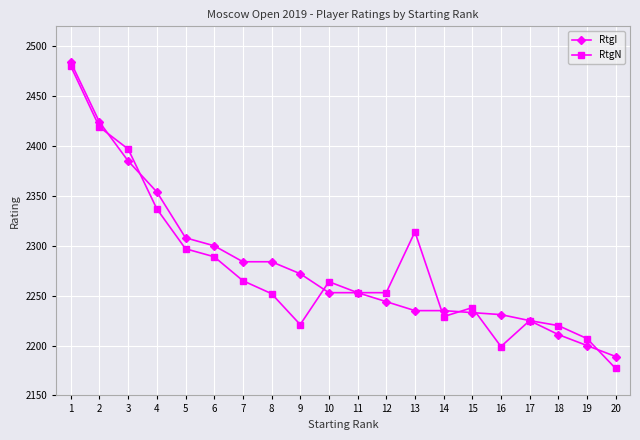

What is the difference between the maximum and minimum values in the RtgN series?

303